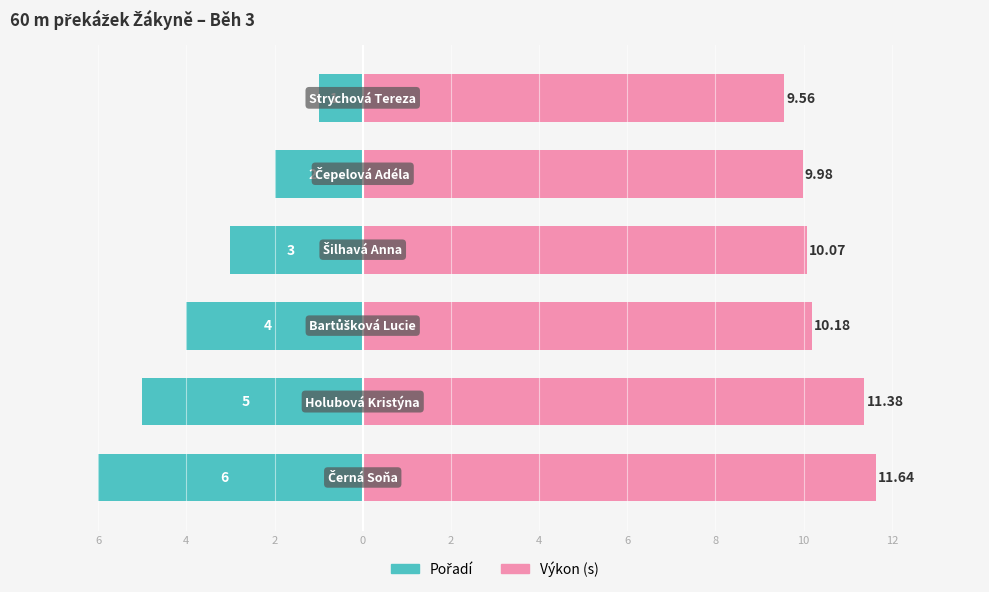

What is the average value of the Výkon series?

10.5